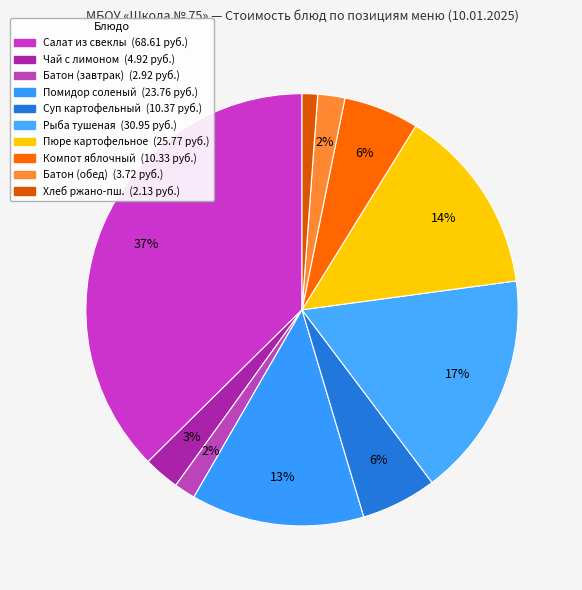

How many segments does this pie chart have?

10